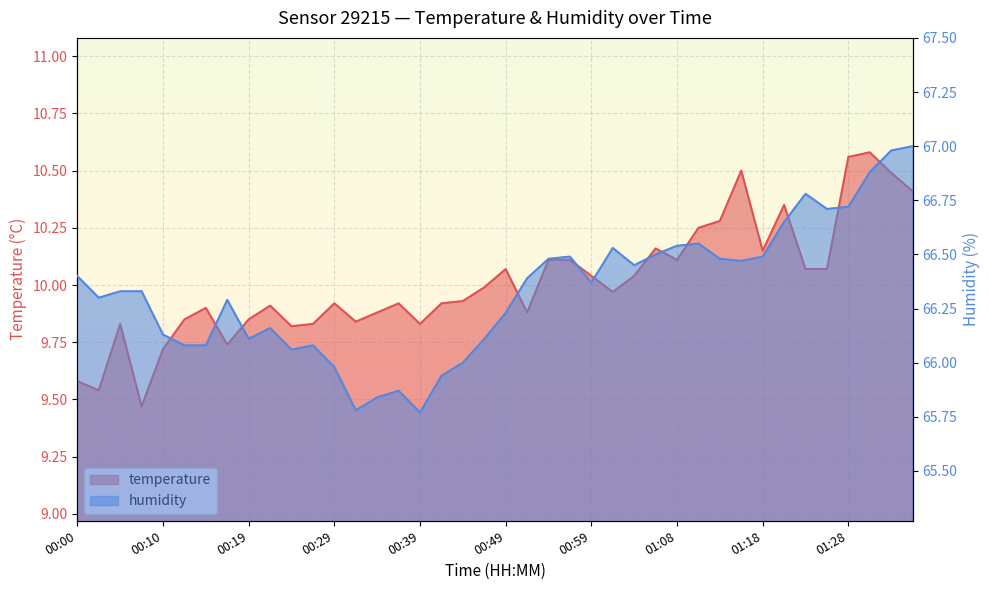

List the labels in order of humidity value, largest first.

01:36, 01:33, 01:31, 01:23, 01:28, 01:26, 01:21, 01:11, 01:08, 01:01, 01:06, 00:56, 01:18, 00:54, 01:13, 01:16, 01:03, 00:00, 00:51, 00:59, 00:05, 00:07, 00:02, 00:17, 00:49, 00:22, 00:10, 00:19, 00:46, 00:12, 00:15, 00:27, 00:24, 00:44, 00:29, 00:41, 00:36, 00:34, 00:32, 00:39